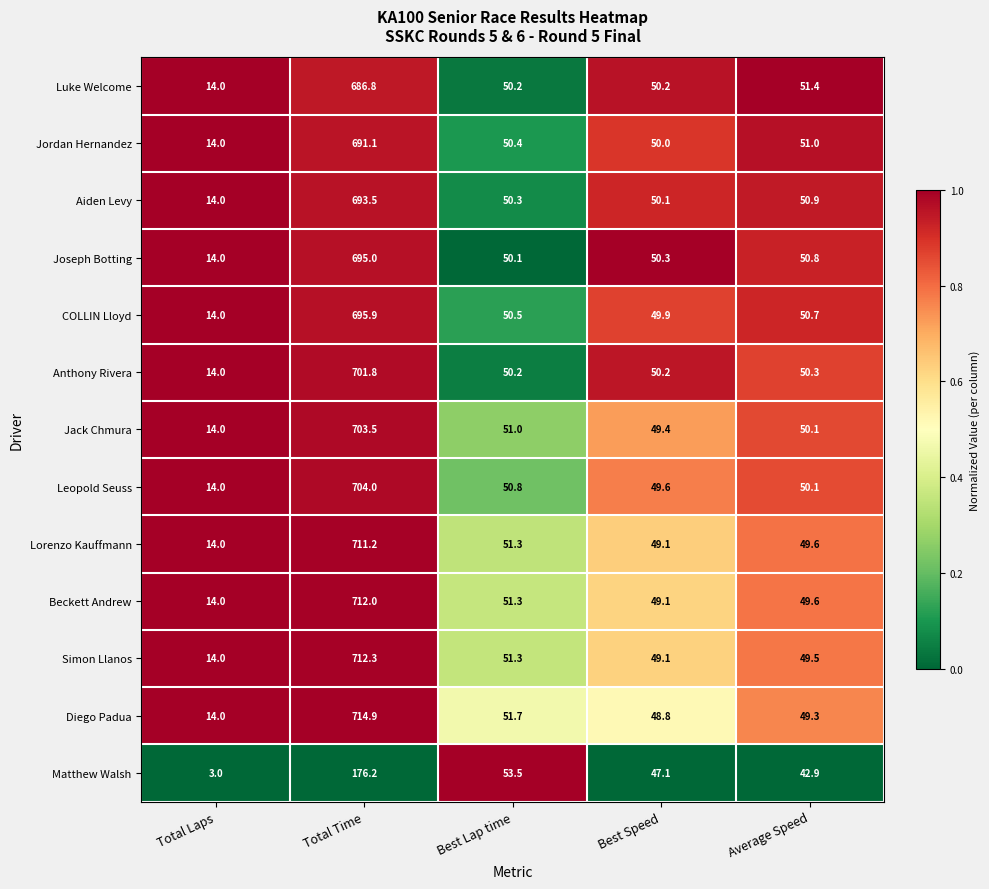

List the series in order of their peak value, highest first.

Diego Padua, Simon Llanos, Beckett Andrew, Lorenzo Kauffmann, Leopold Seuss, Jack Chmura, Anthony Rivera, COLLIN Lloyd, Joseph Botting, Aiden Levy, Jordan Hernandez, Luke Welcome, Matthew Walsh